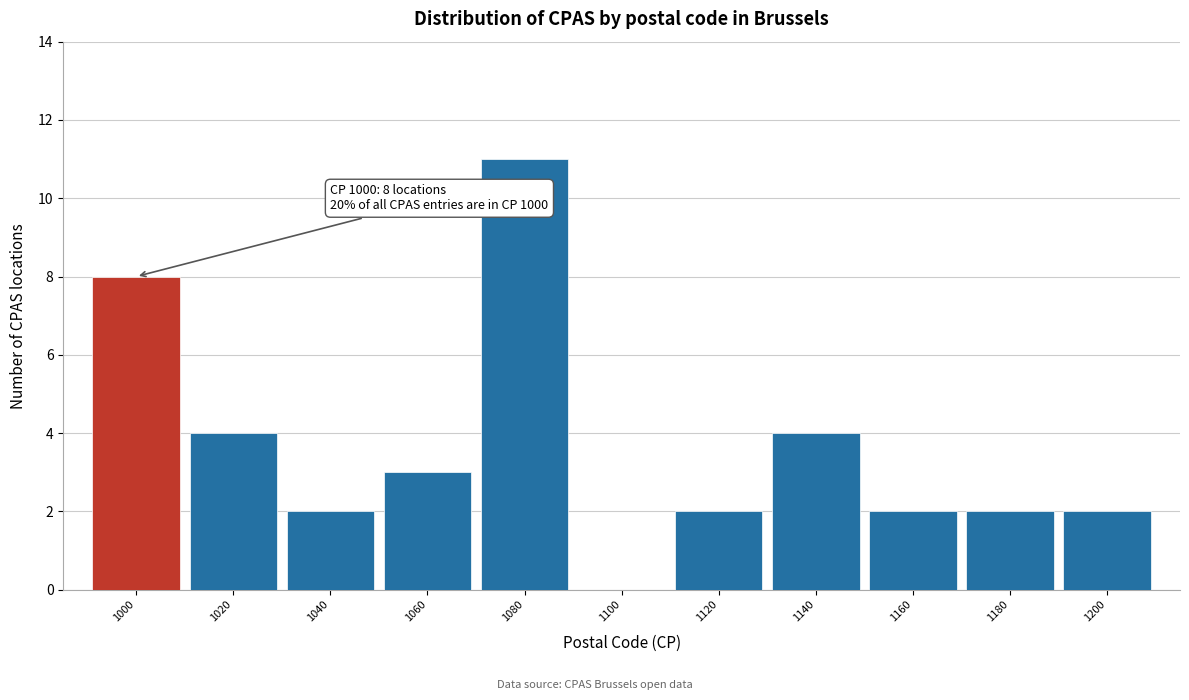

Reading left to right, transcribe all the data shown in this chart.

1000=8	1020=4	1040=2	1060=3	1080=11	1100=0	1120=2	1140=4	1160=2	1180=2	1200=2